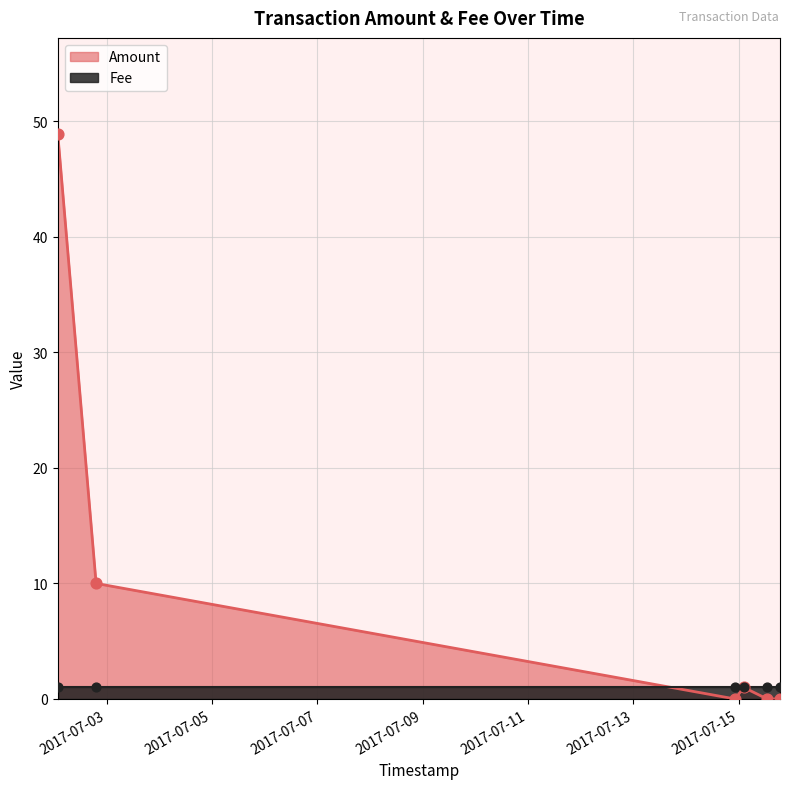

Which series contains the lowest Y value?

Amount